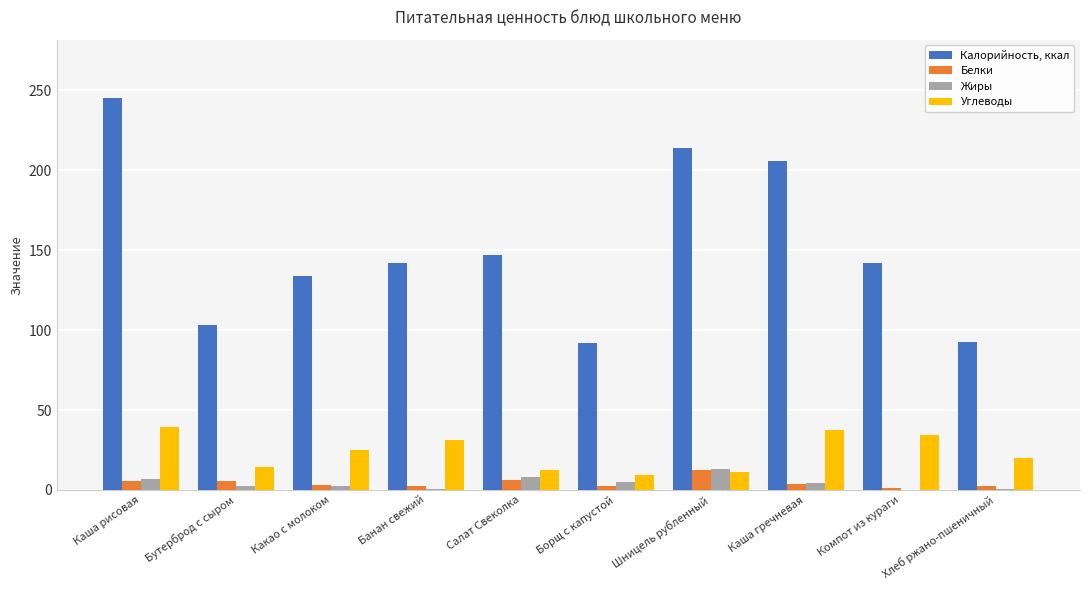

Is it true that Калорийность, ккал equals 214.0 at Шницель рубленный?

True